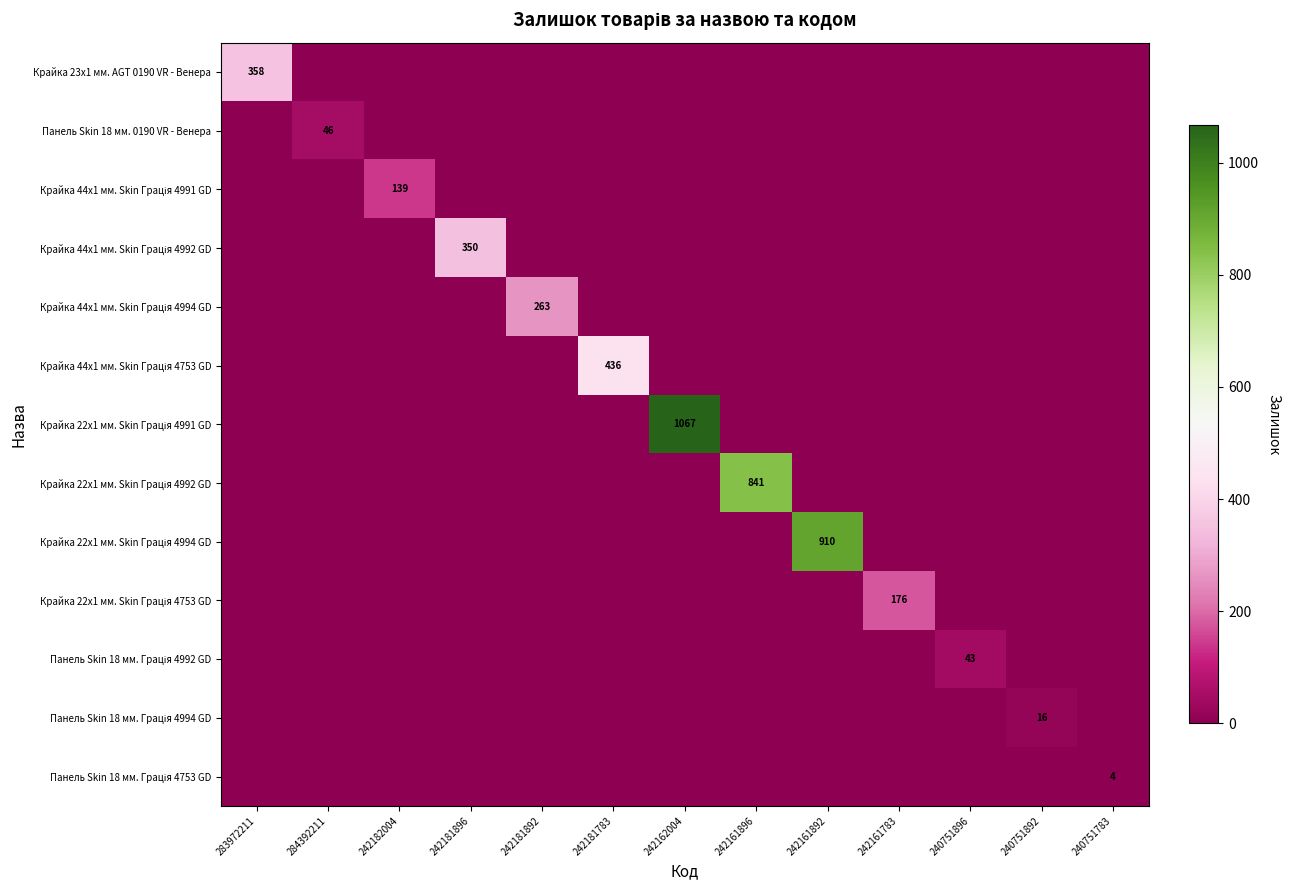

The Панель Skin 18 мм. Грація 4994 GD series shows 9 at 242181896. True or false?

False